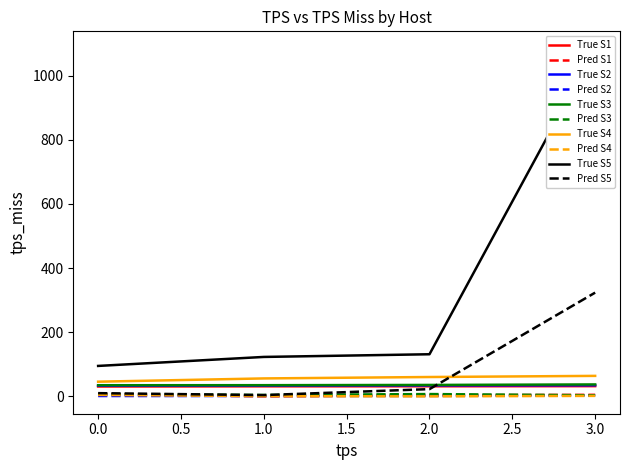

True or false: Pred S3 has a value of 6.9 at 0.0.

True